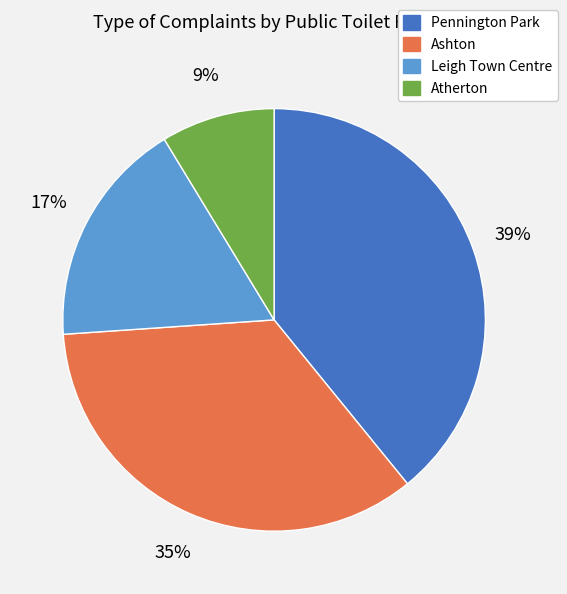

How many segments does this pie chart have?

4